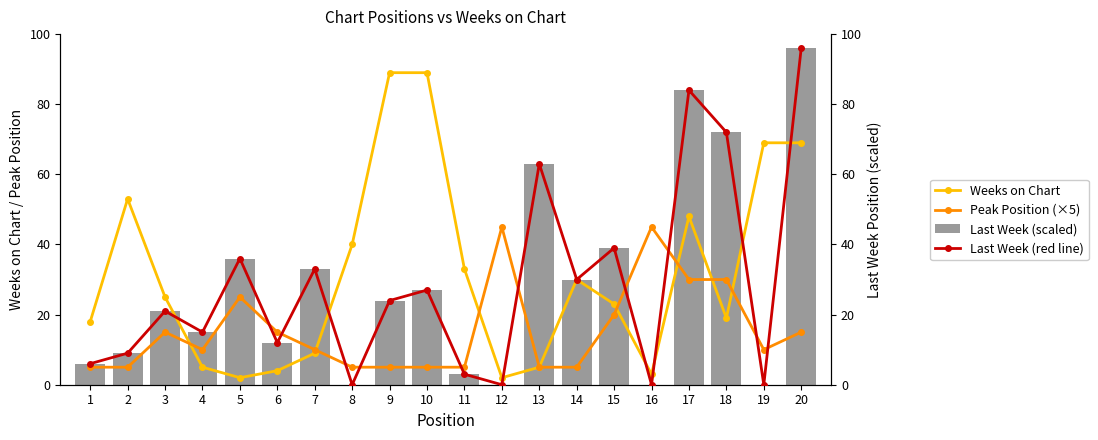

Which series has the widest spread of values?

Last Week (scaled)